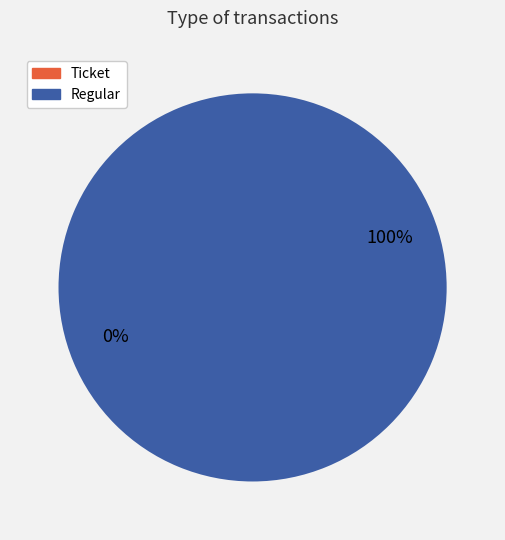

What is the change in value from Ticket to Regular?

+1